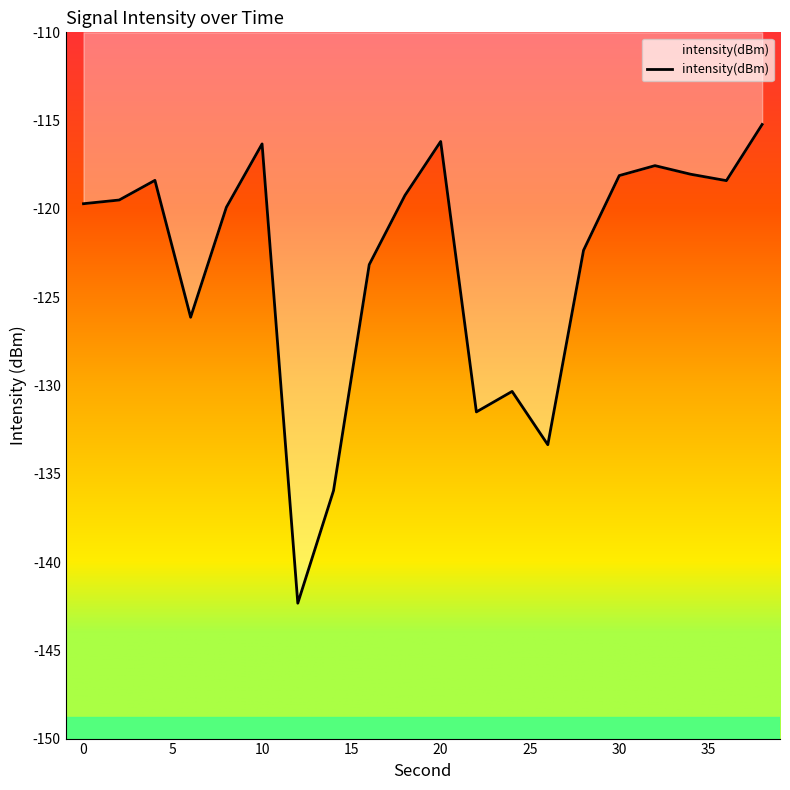

What is the smallest value displayed?

-142.3